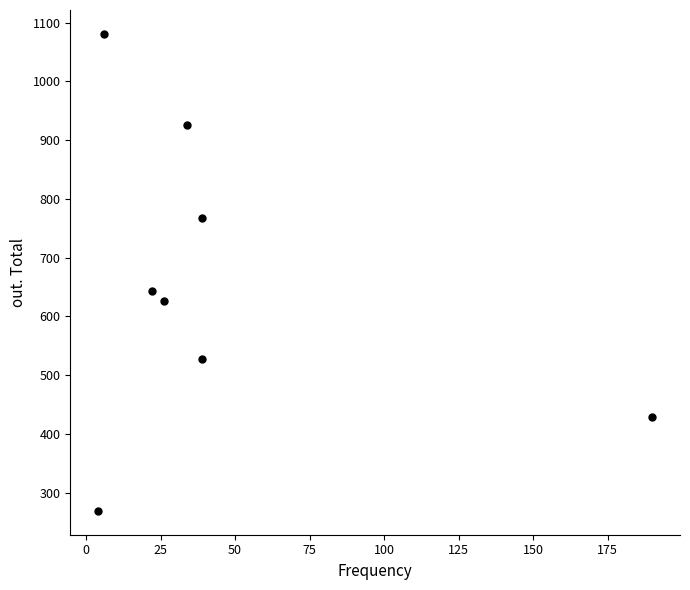

What is the range of Y values (max minus min)?

812